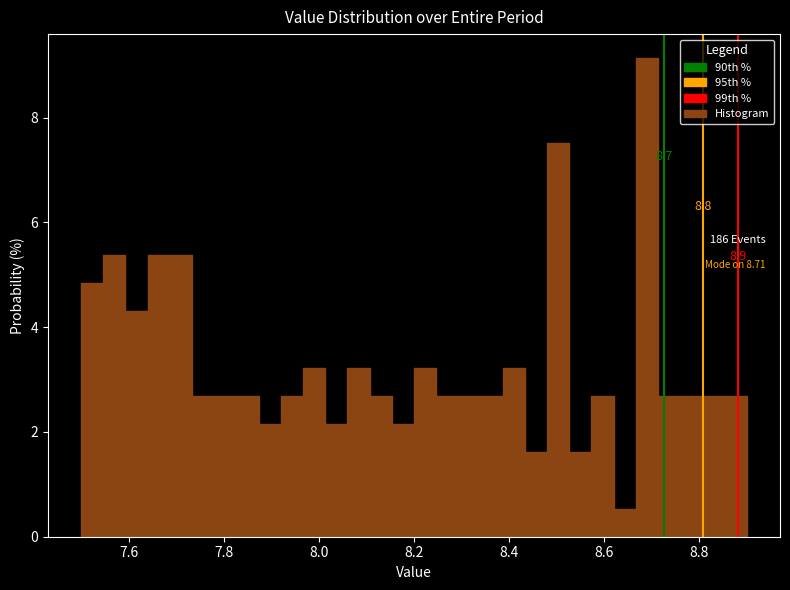

Around what value on the x-axis is the tallest bar? Give the approximate position of its centre, as read against the axis.

8.70